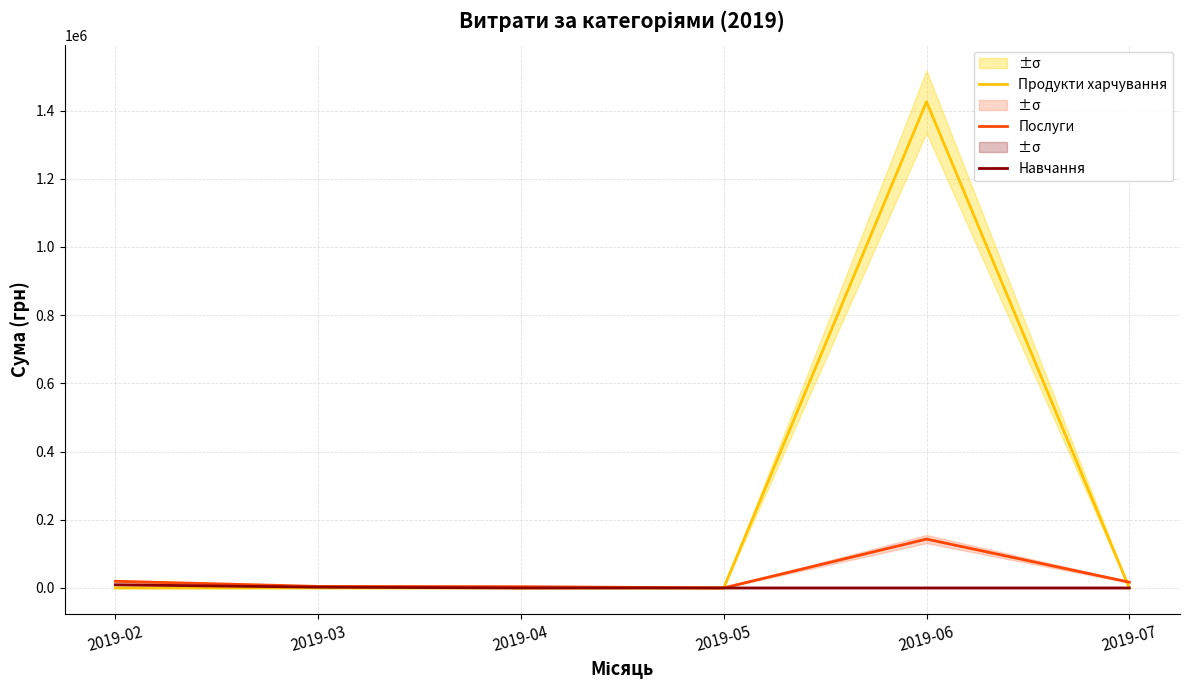

Between 2019-05 and 2019-06, which is larger?

2019-06